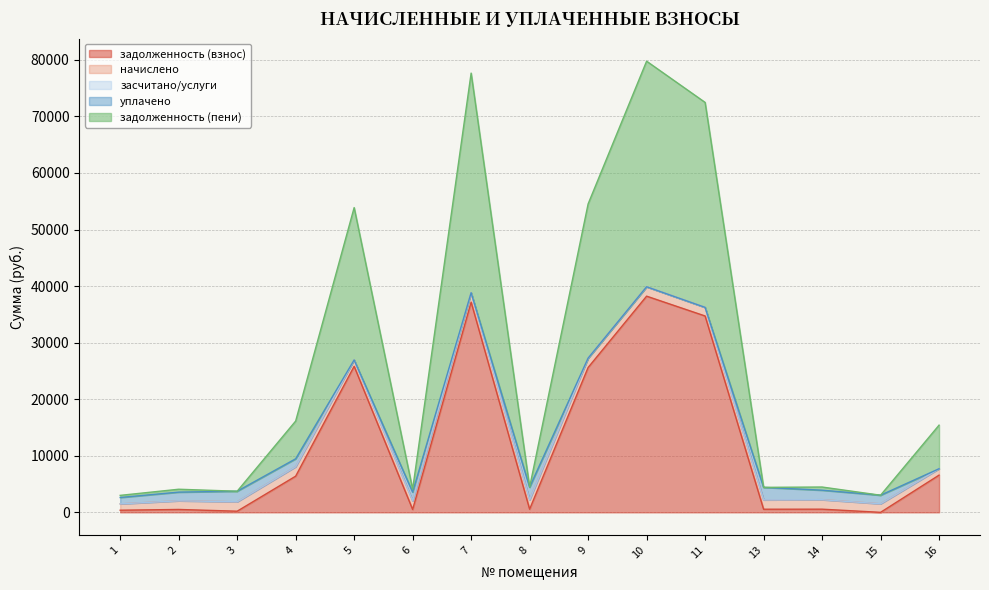

Which series has the largest total across all categories?

задолженность (пени)